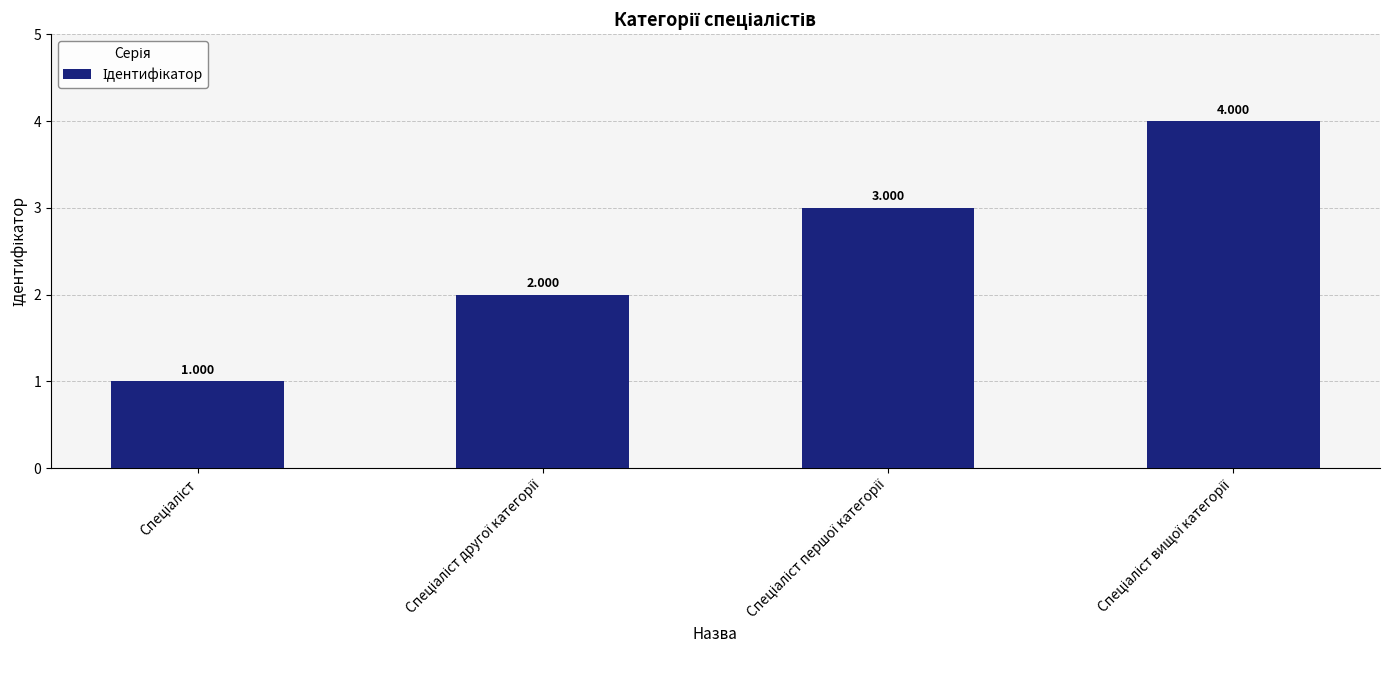

How many data points are less than 3?

2